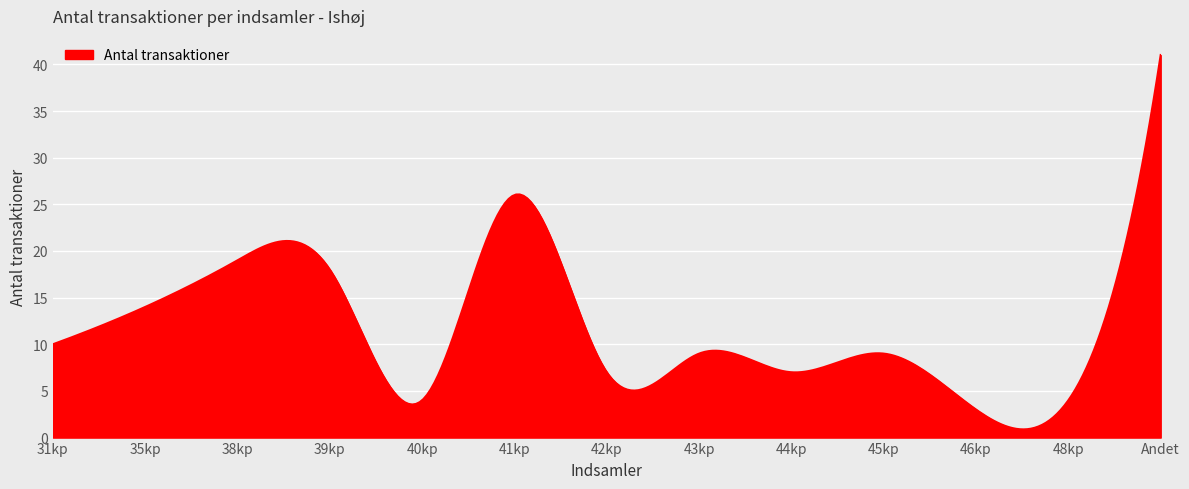

What is the maximum value shown in the chart?

41.0